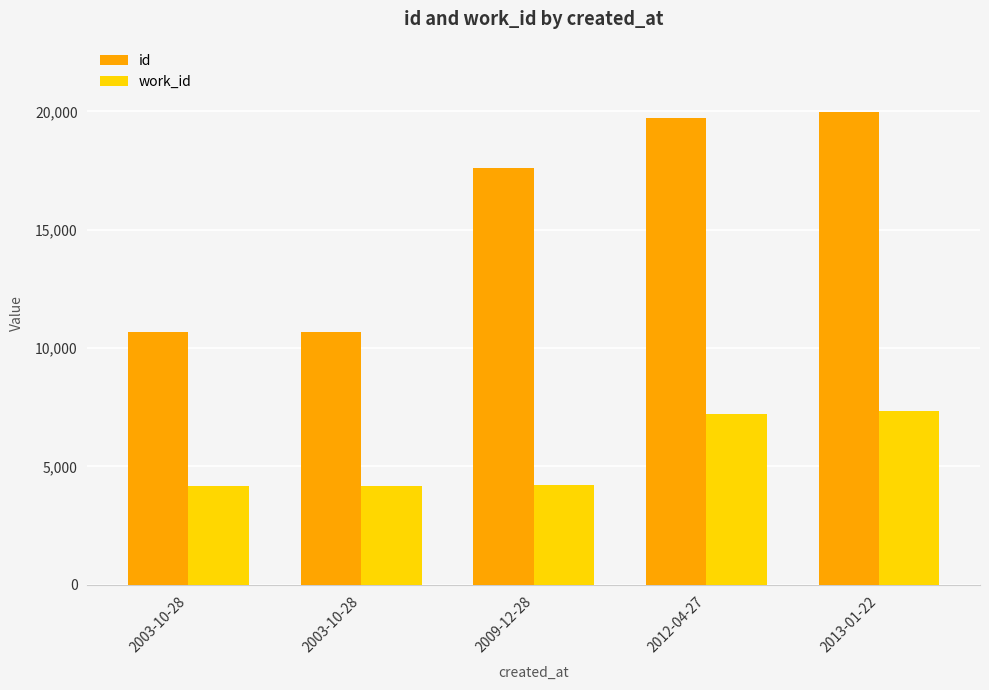

The work_id series shows 7229 at 2012-04-27. True or false?

True